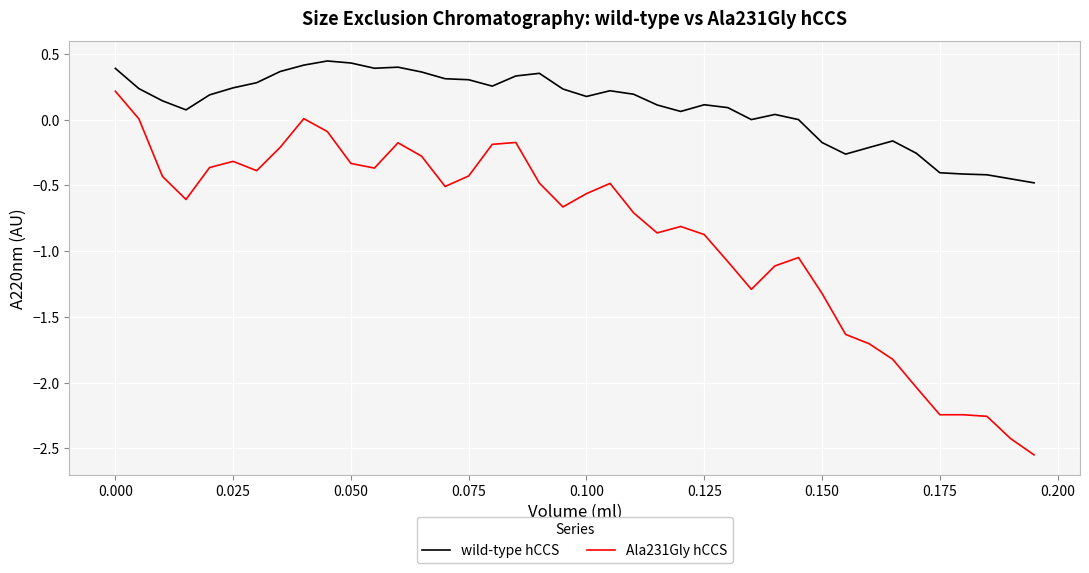

What is the sum of all wild-type hCCS values?

4.0